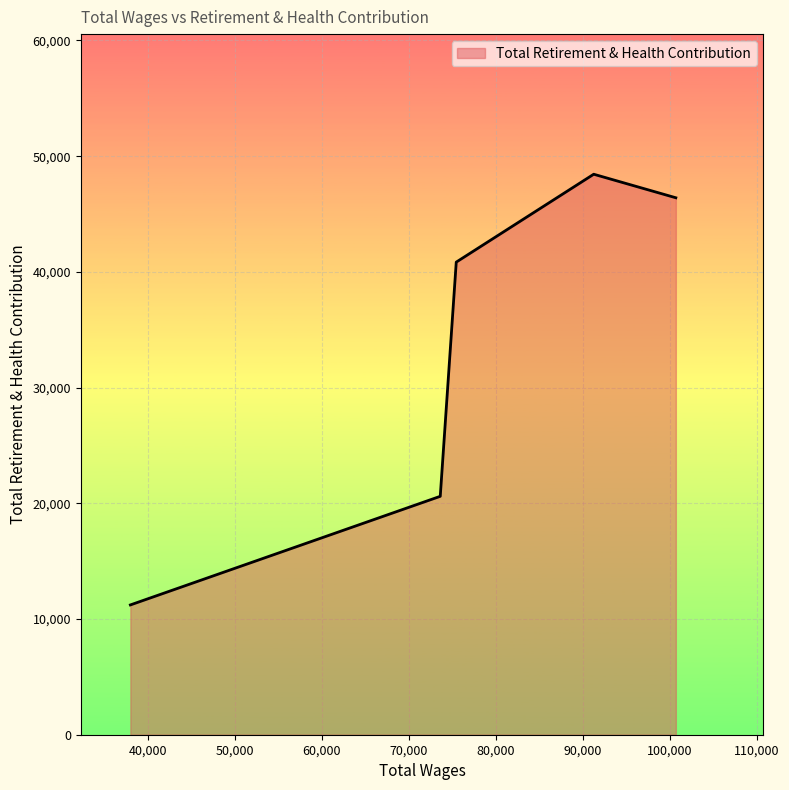

What is the smallest value displayed?

11218